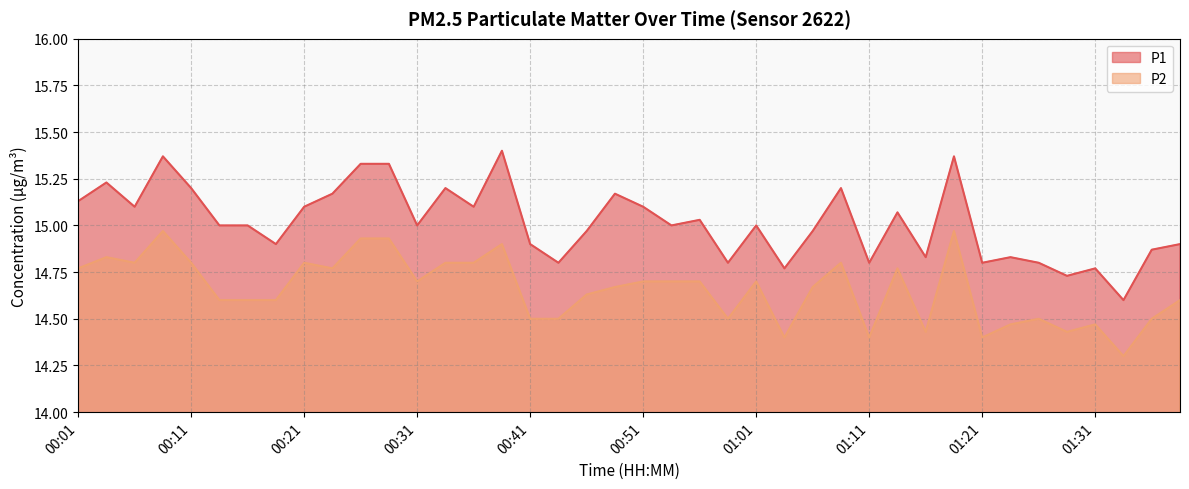

Between 01:21 and 01:08, which is larger?

01:08